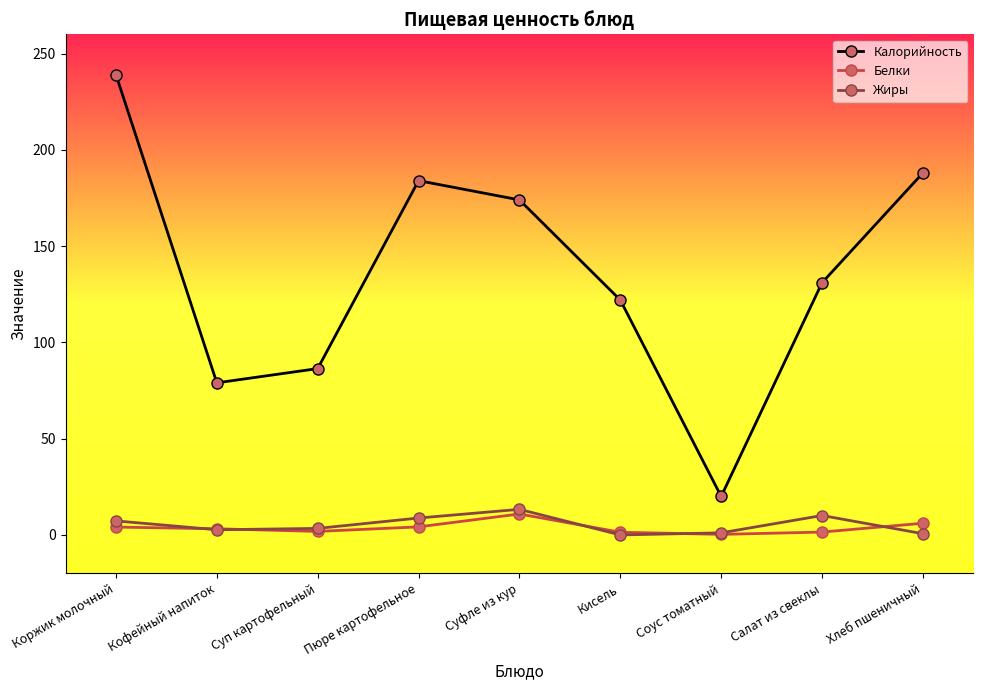

Count the number of categories in the chart.

9